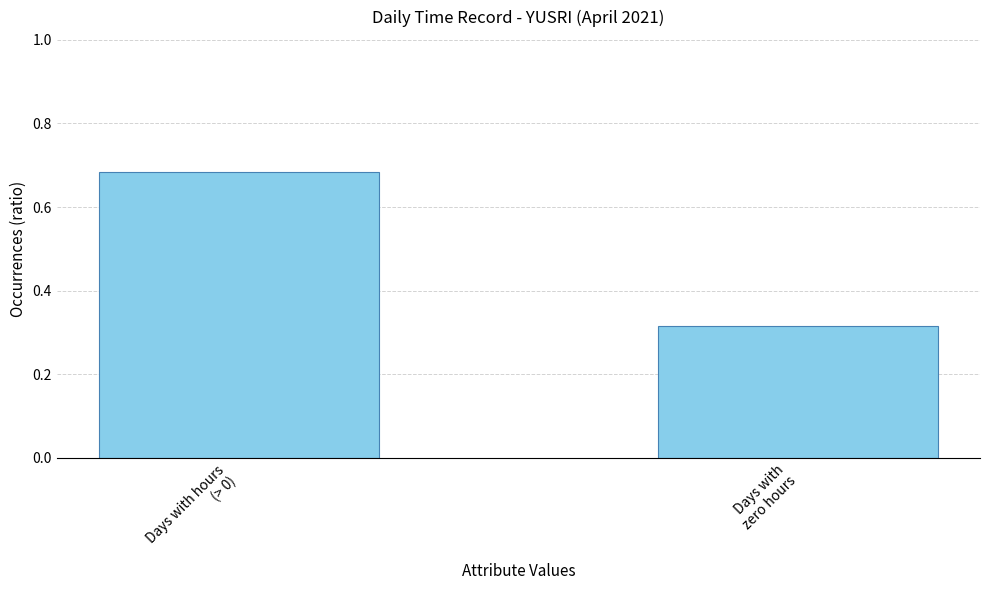

Are the bars grouped side by side (vs. stacked)?

No